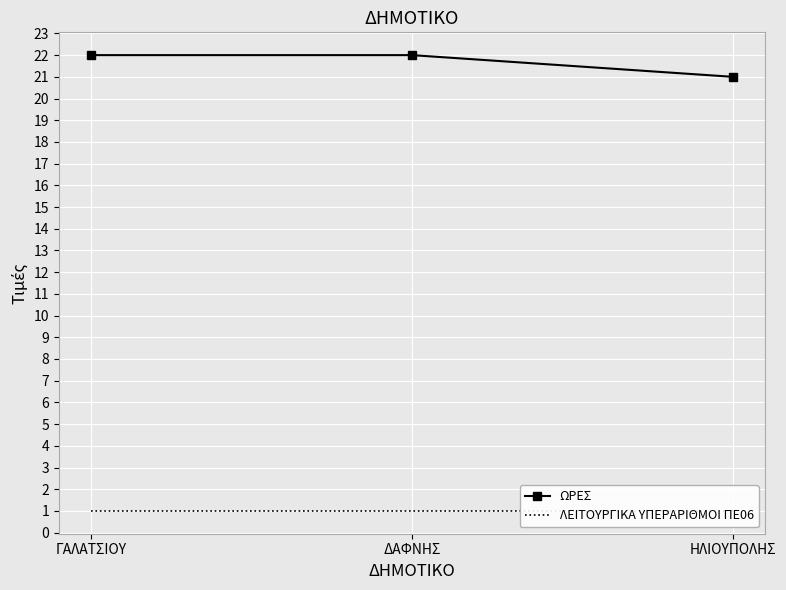

Which series changed the most between ΔΑΦΝΗΣ and ΗΛΙΟΥΠΟΛΗΣ?

ΩΡΕΣ